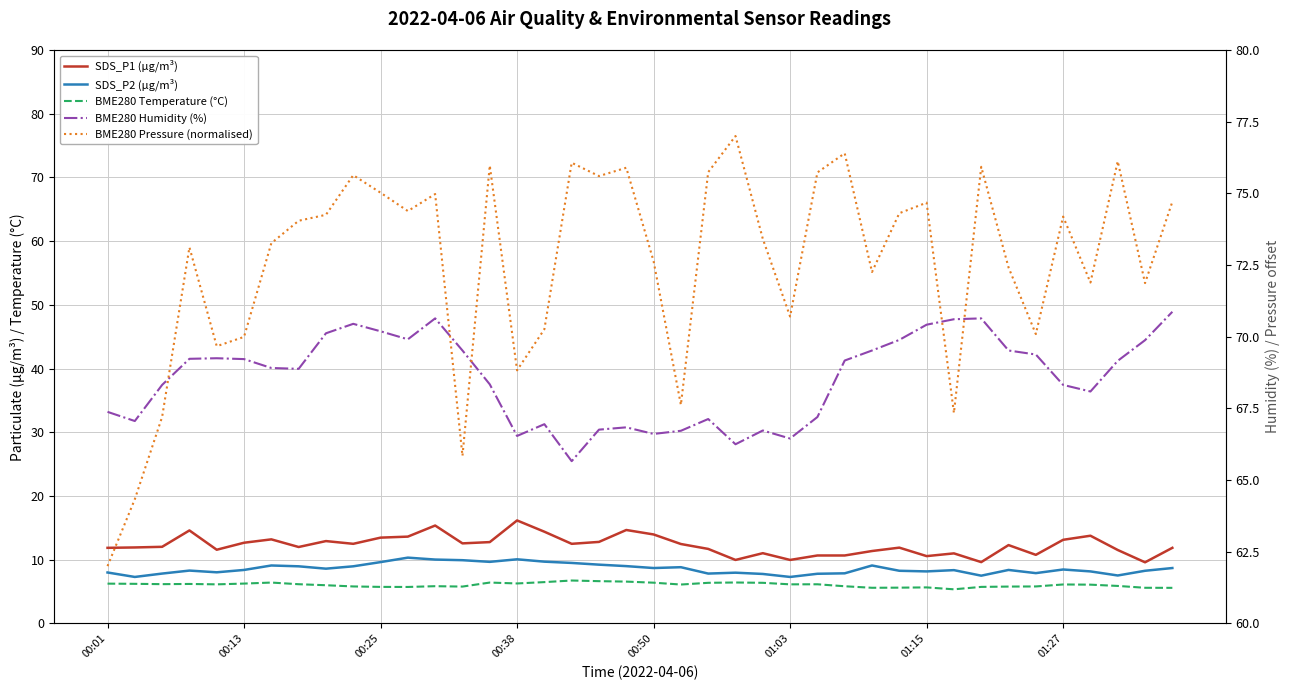

What is the average value of the BME280 Pressure (normalised) series?

72.5